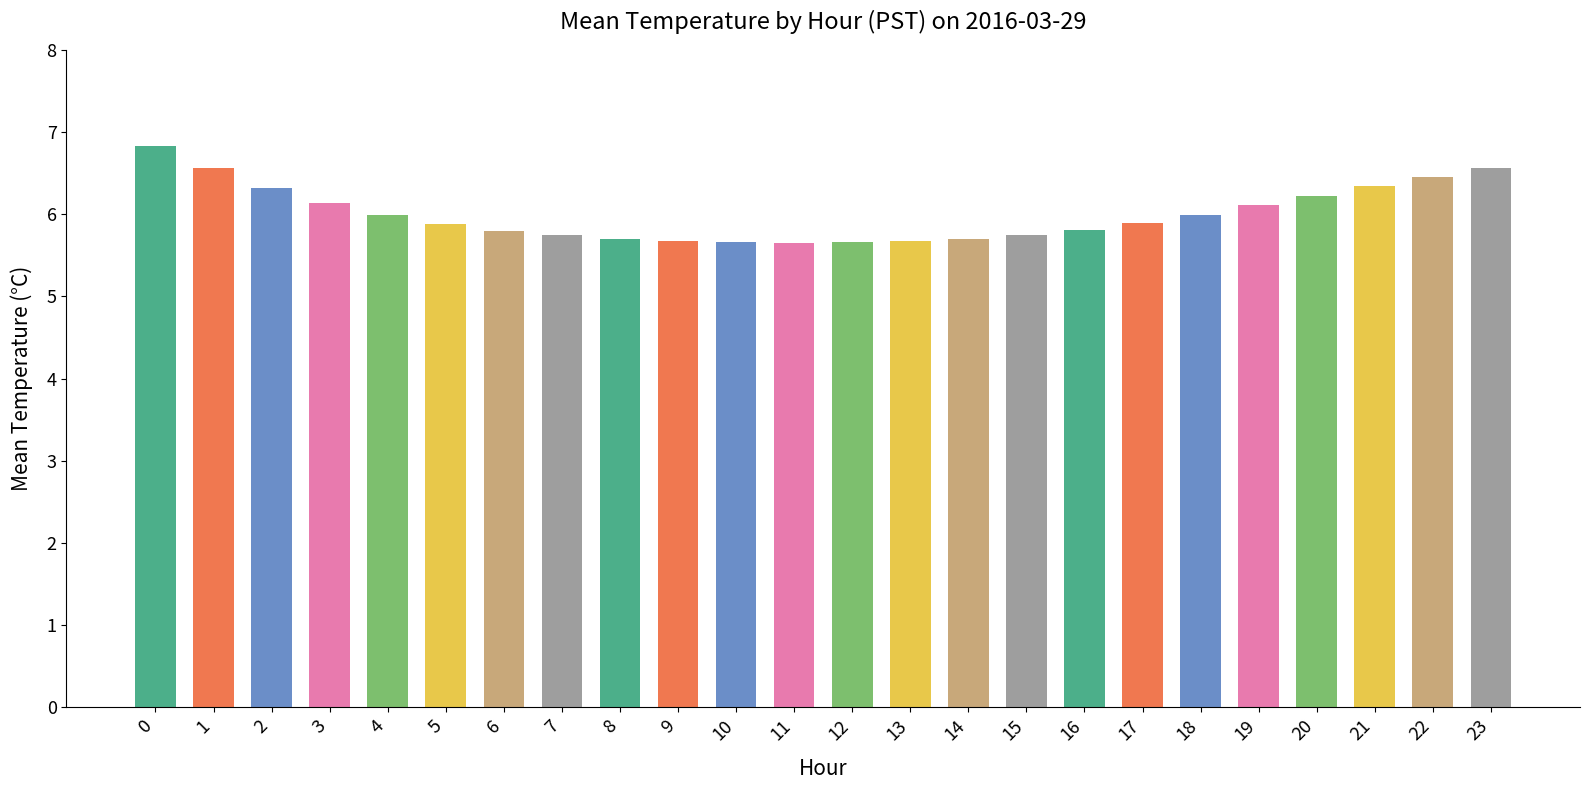

What is the approximate value at 9?

5.7